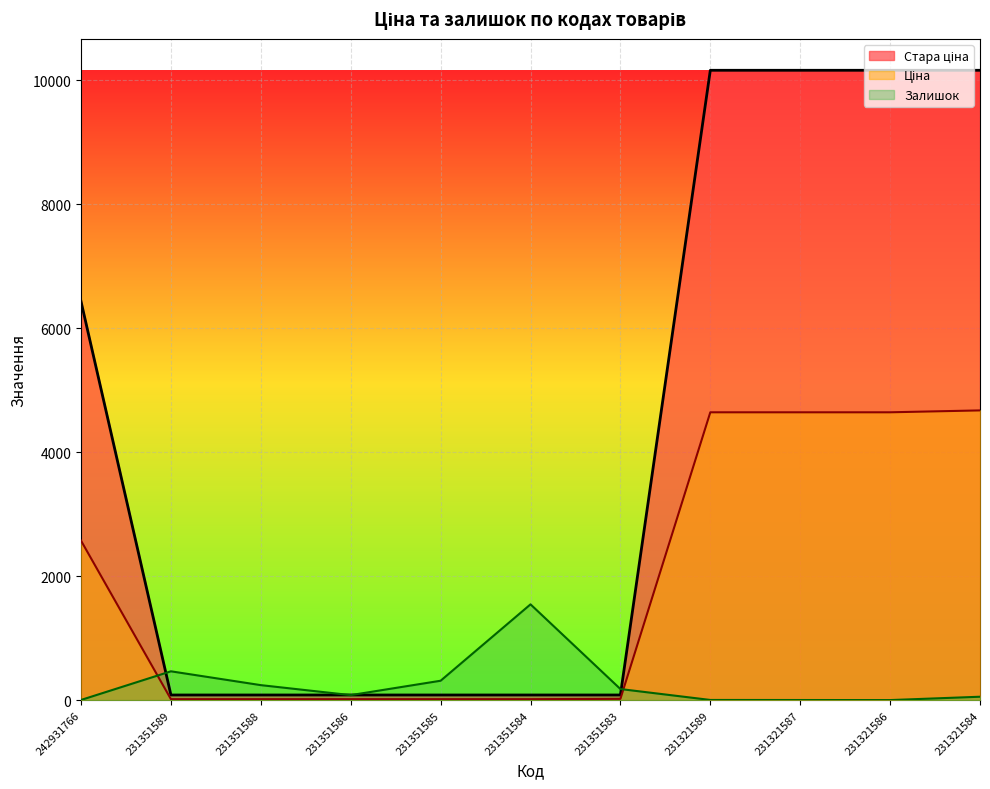

Which series ends up on top after the final intersection of Залишок and Стара ціна?

Стара ціна